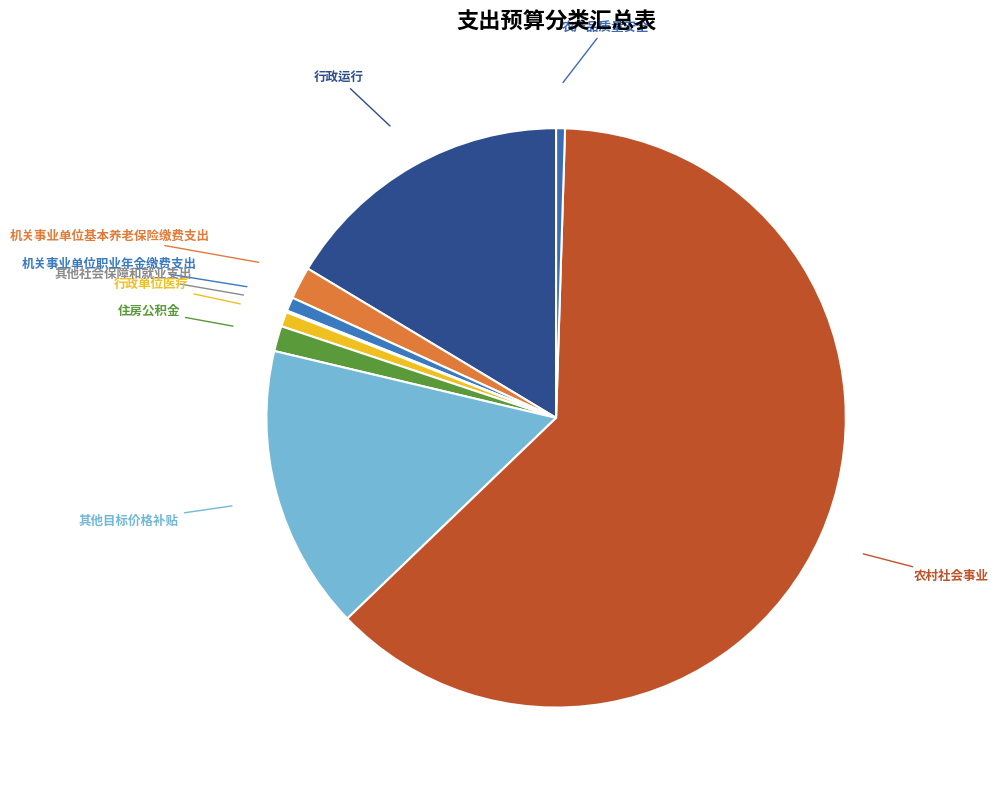

How many slices are in this pie chart?

9